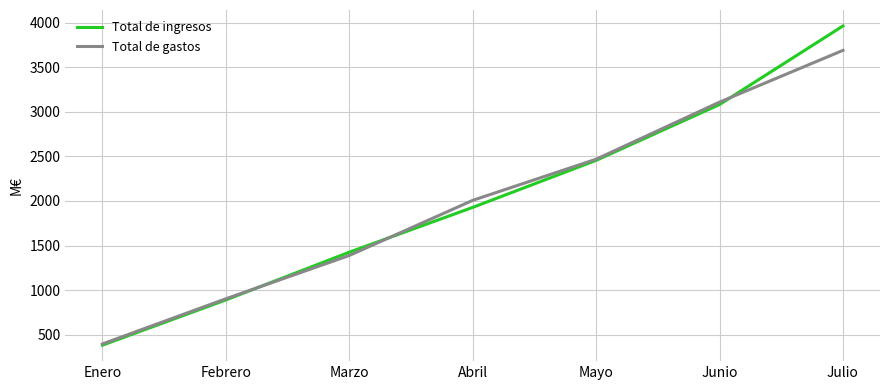

What is the difference between the highest and lowest values at Julio?

274